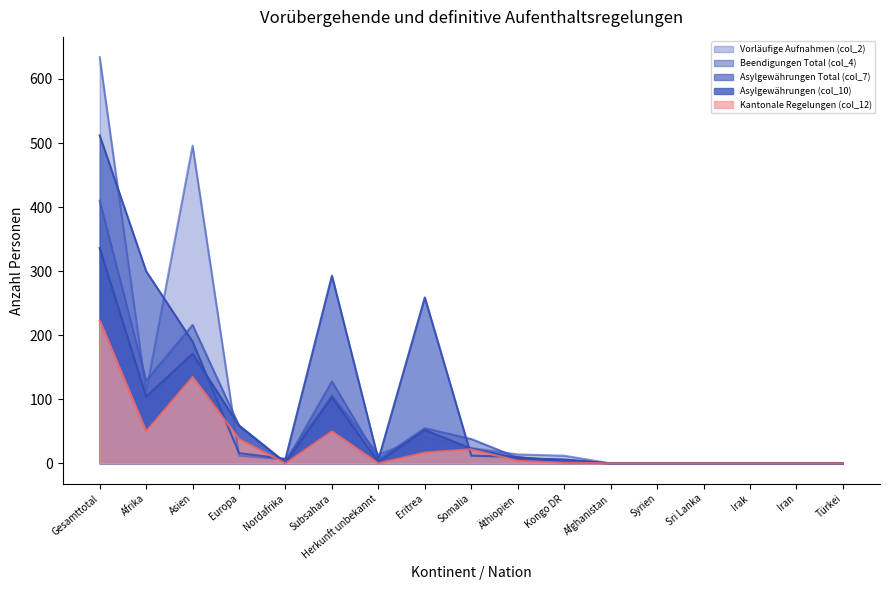

The Vorläufige Aufnahmen (col_2) series shows 634 at Gesamttotal. True or false?

True